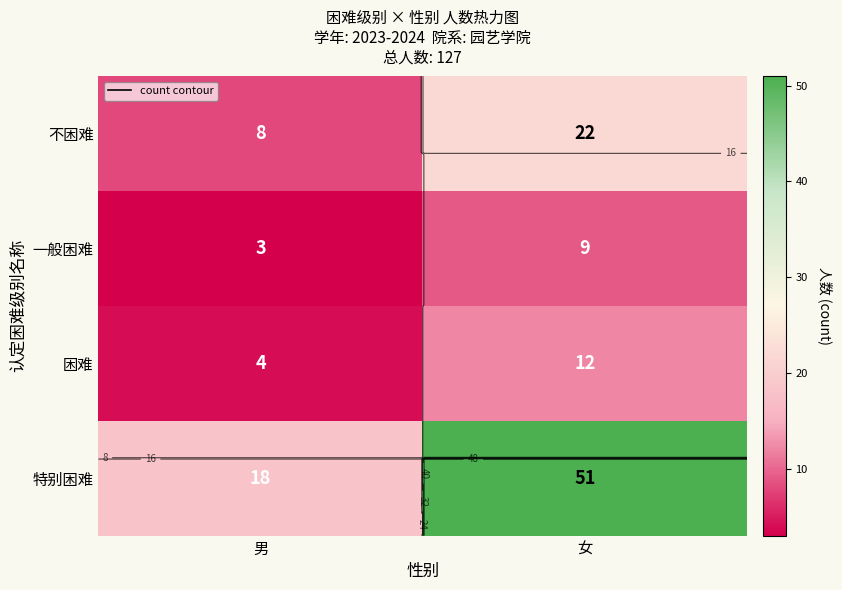

The 特别困难 series shows 20 at 女. True or false?

False